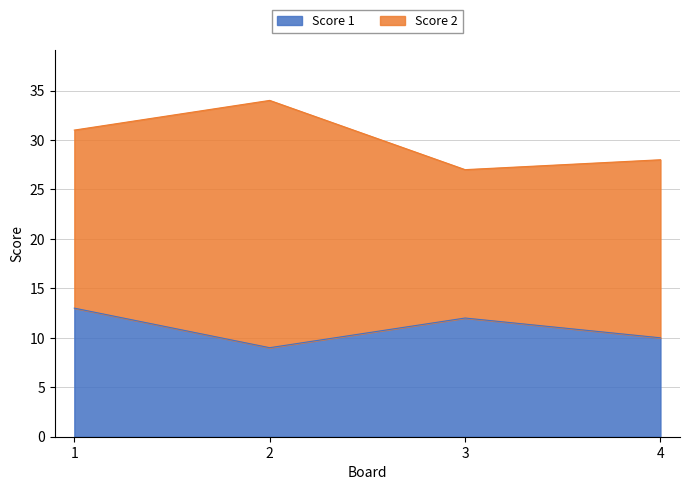

Reading left to right, extract all data points from this chart.

13	9	12	10